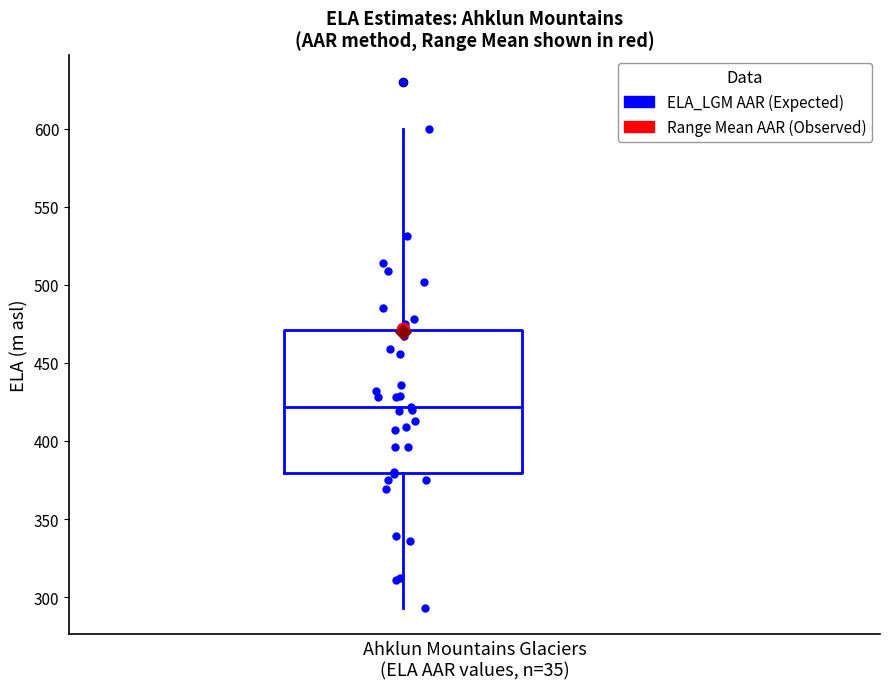

Where does the upper whisker of the box end on the y-axis? The values are not printed on the chart, so give them approximately, as read against the axis.

600